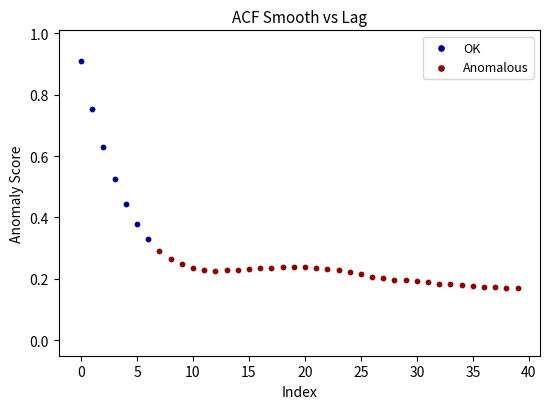

Which series reaches the maximum Y coordinate?

OK